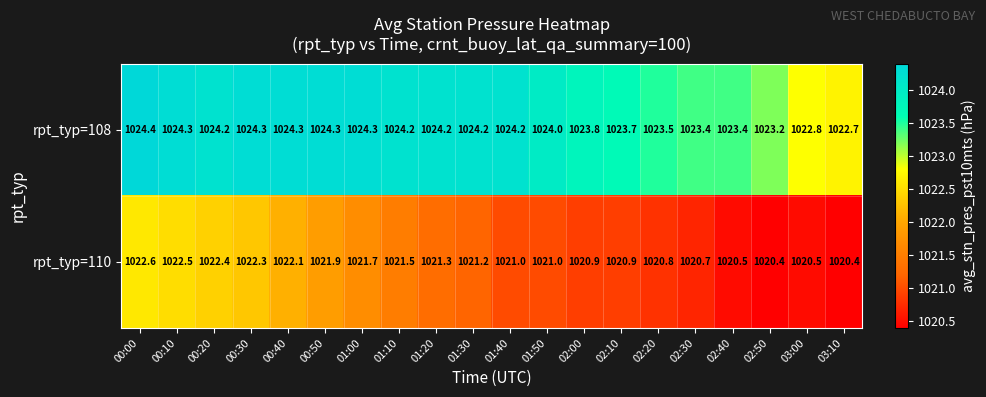

True or false: rpt_typ=108 has a value of 1024.3 at 00:40.

True